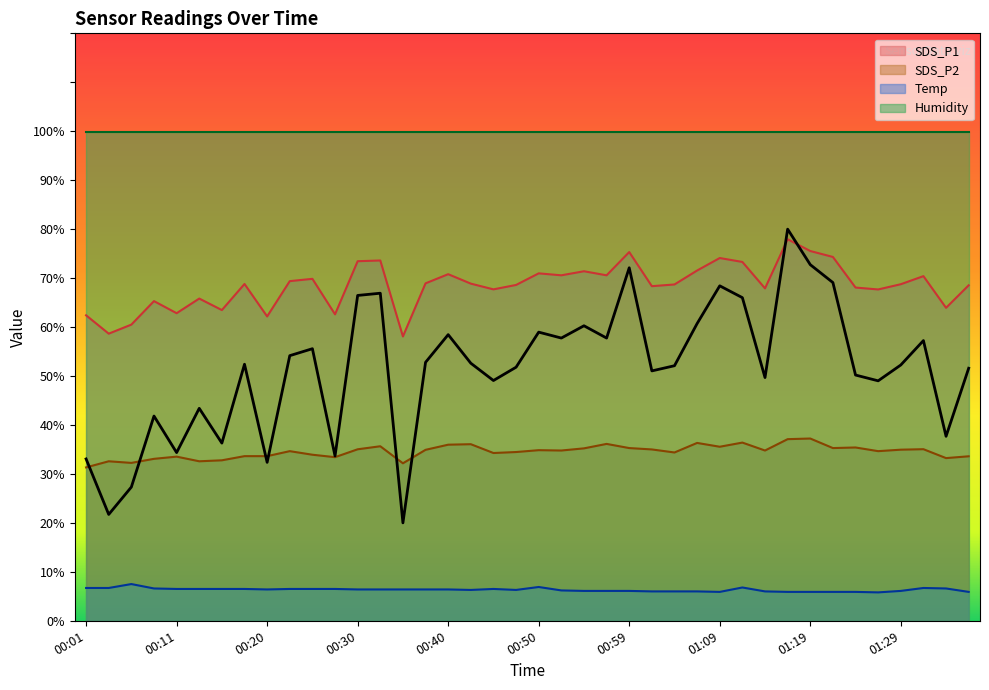

How many values in the Temp series exceed 6?

29